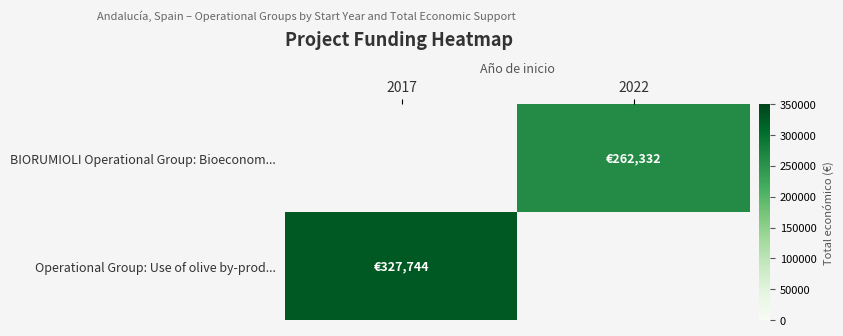

Which label corresponds to the largest value in the chart?

2017